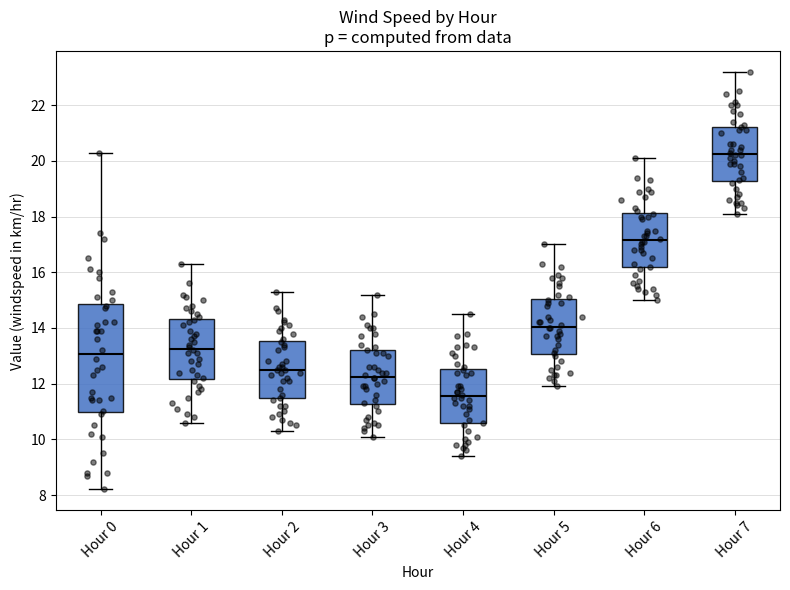

Where does the upper whisker of the box for Hour 6 end on the y-axis? The values are not printed on the chart, so give them approximately, as read against the axis.

20.2